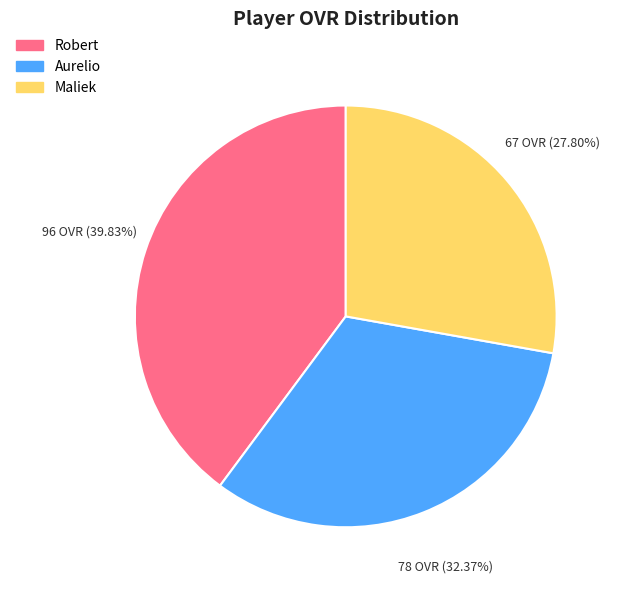

Do Aurelio and Maliek together represent more than half of the pie?

Yes